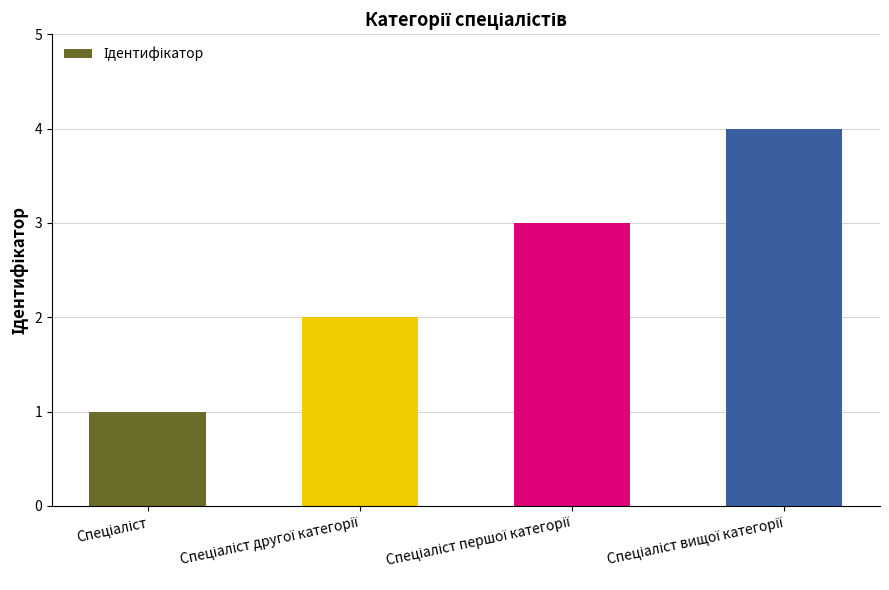

What is the sum of all values?

10